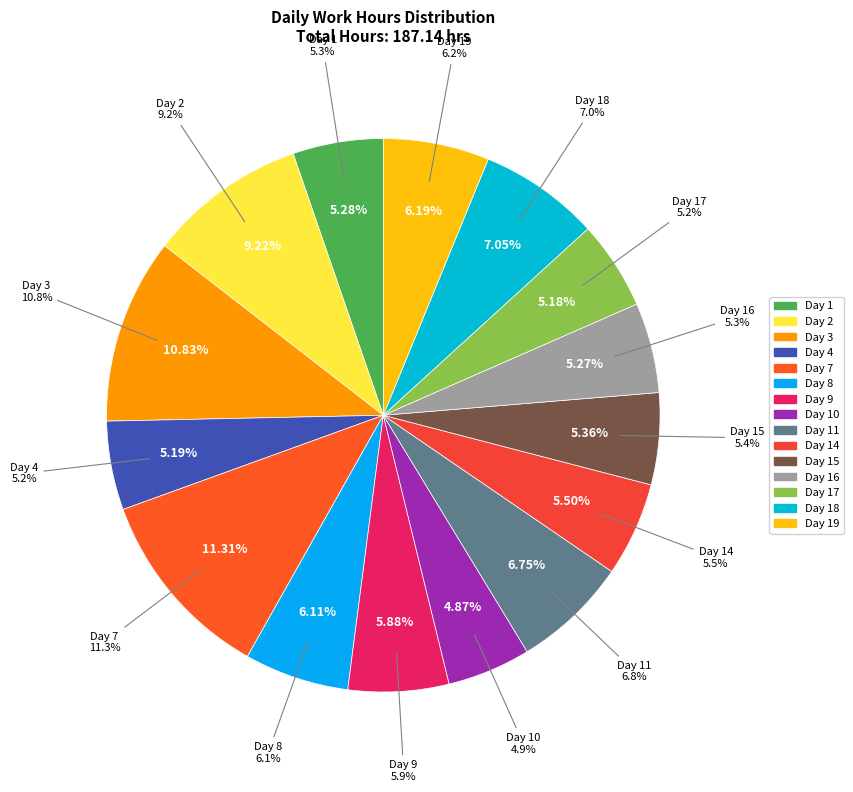

To the nearest percent, what is the difference between the largest and smallest slice percentages?

6%